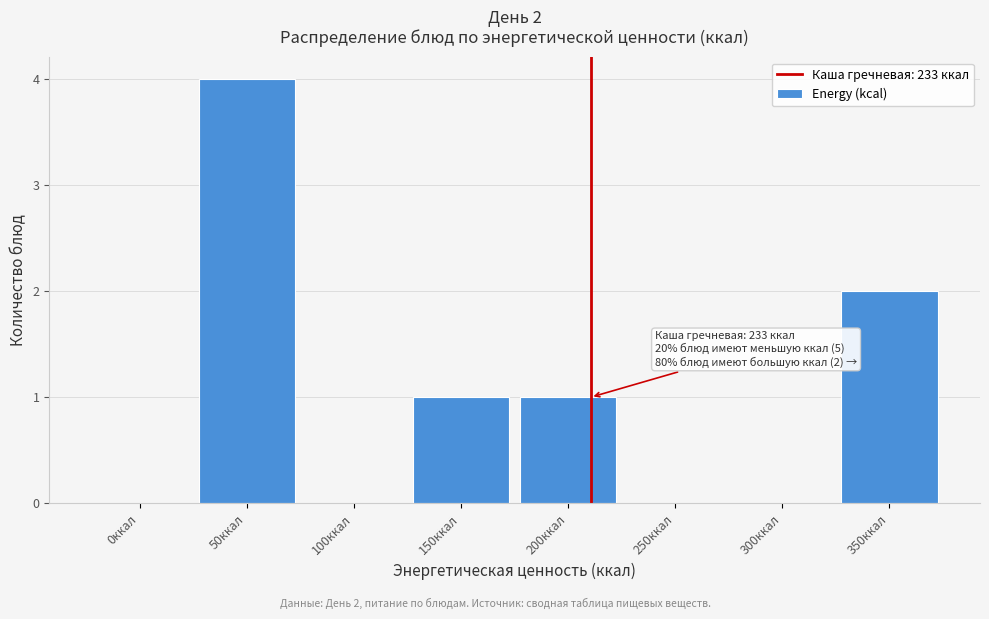

Reading right to left, transcribe all the data shown in this chart.

350ккал=2	300ккал=0	250ккал=0	200ккал=1	150ккал=1	100ккал=0	50ккал=4	0ккал=0